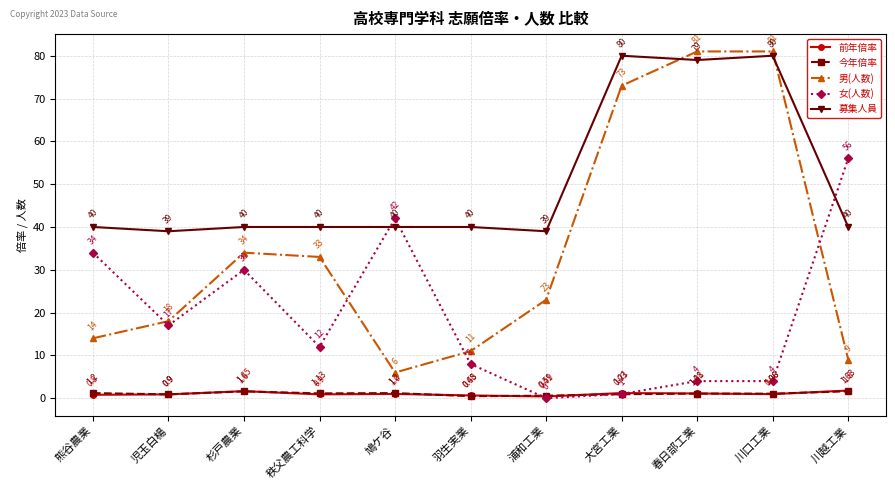

At which label is 前年倍率 closest to 1?

鳩ケ谷